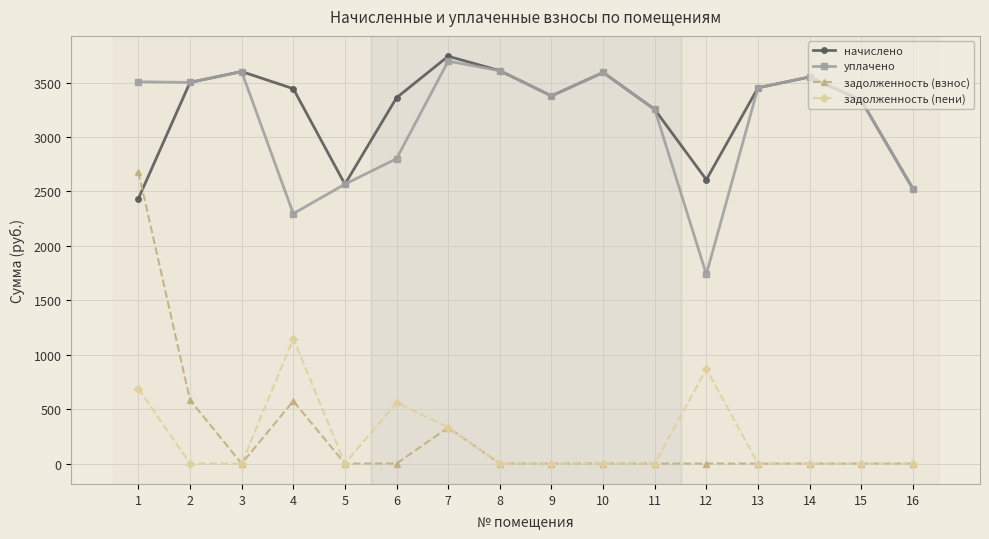

At which category does задолженность (пени) reach its first local peak?

4